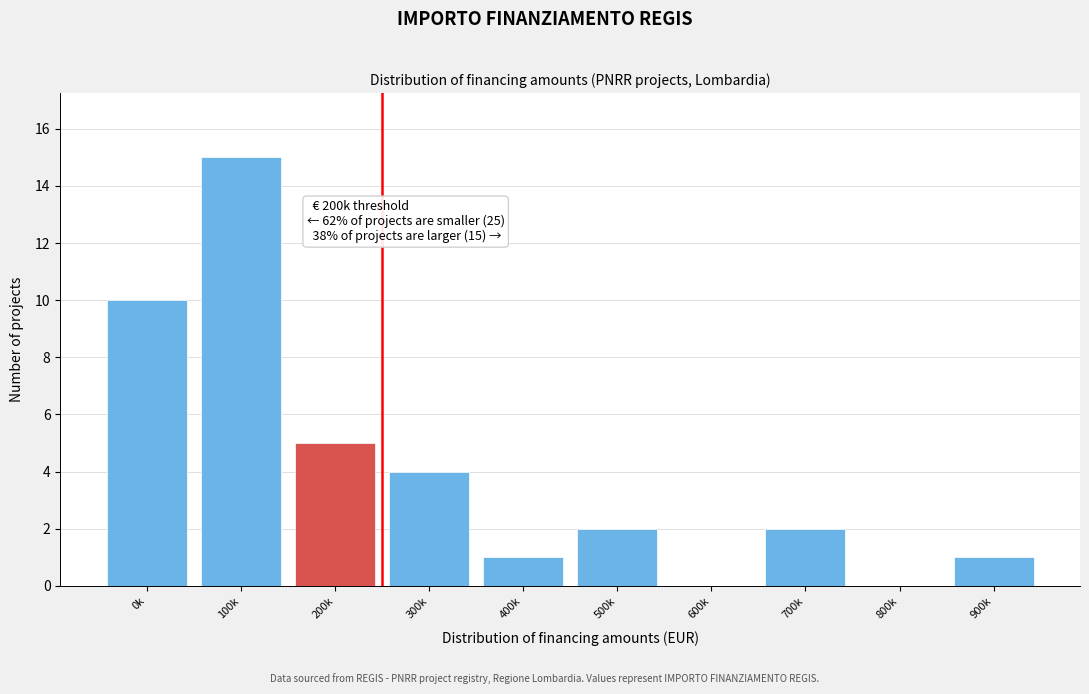

Reading left to right, list all the values displayed in this chart.

0k=10	100k=15	200k=5	300k=4	400k=1	500k=2	600k=0	700k=2	800k=0	900k=1